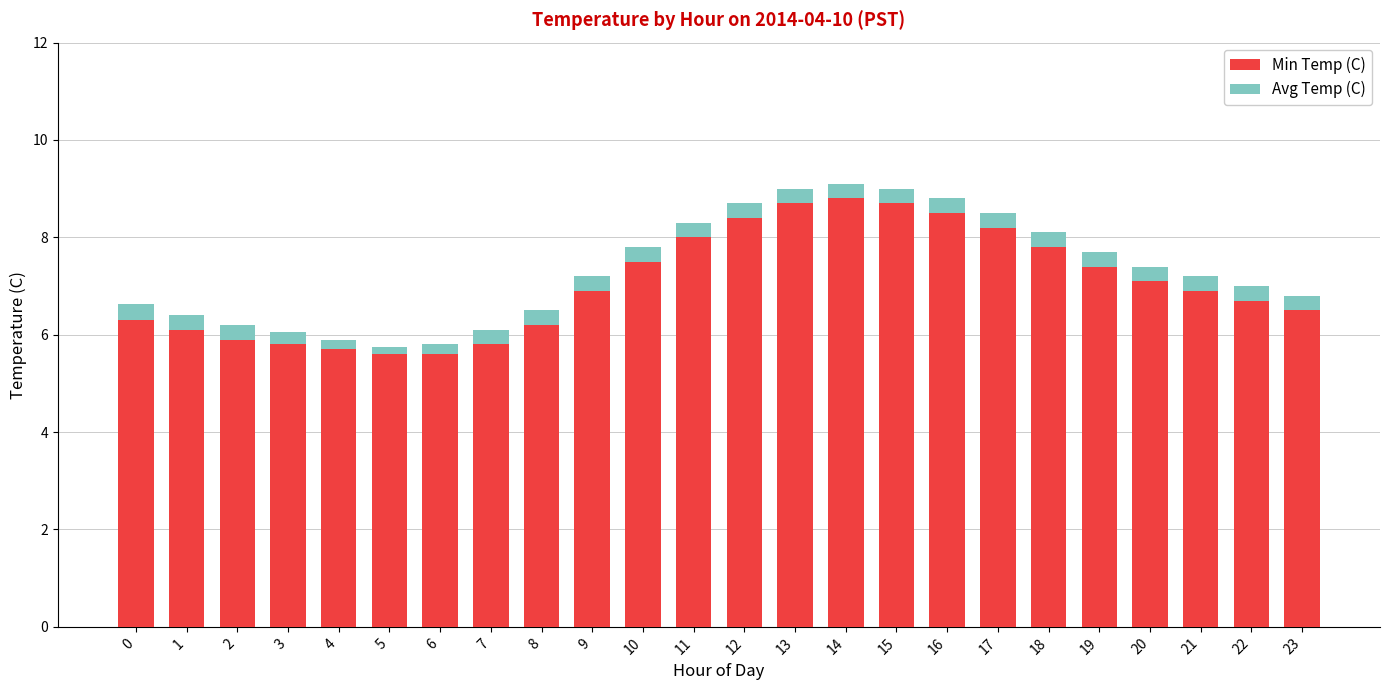

What is the total value across all series at 9?

7.2